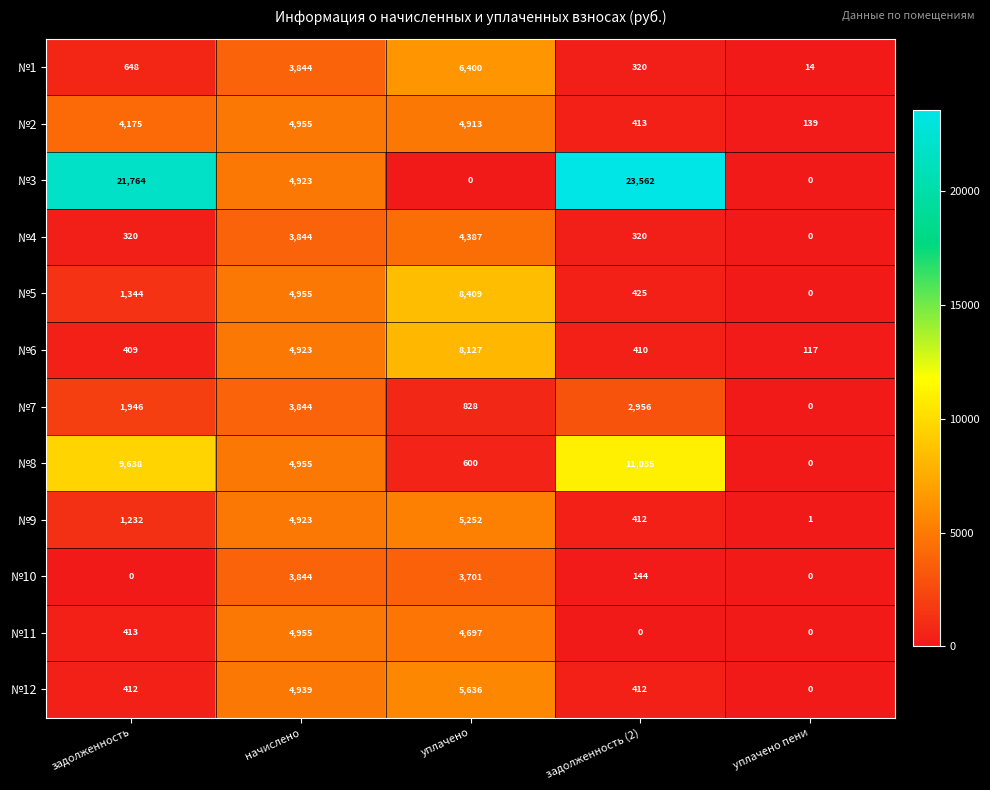

How many data points in №5 are less than 1344?

2